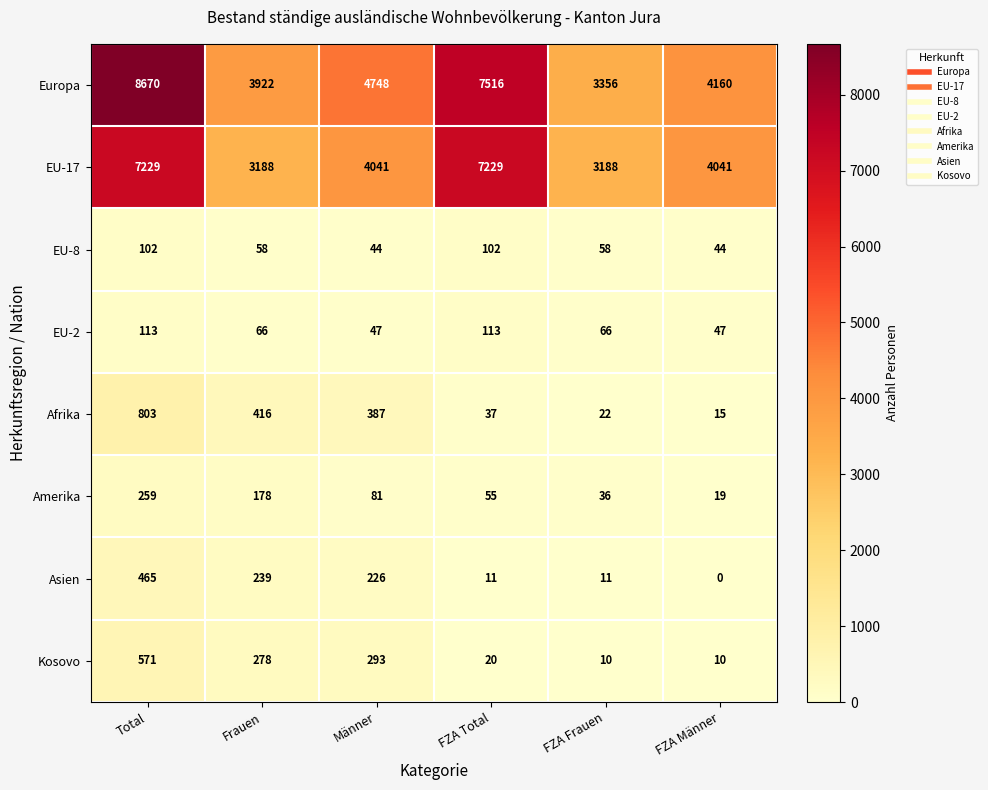

The EU-17 series shows 7229 at FZA Total. True or false?

True